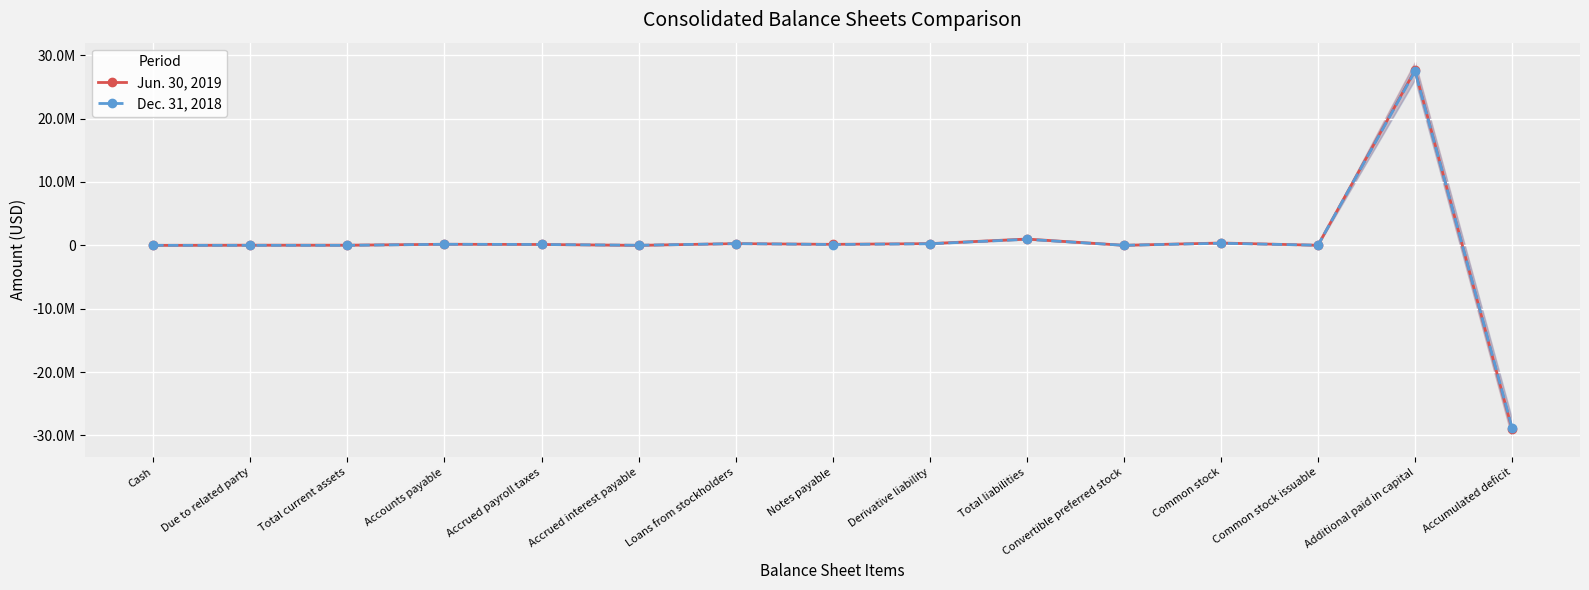

What are all the series names shown in the legend?

Jun. 30, 2019, Dec. 31, 2018